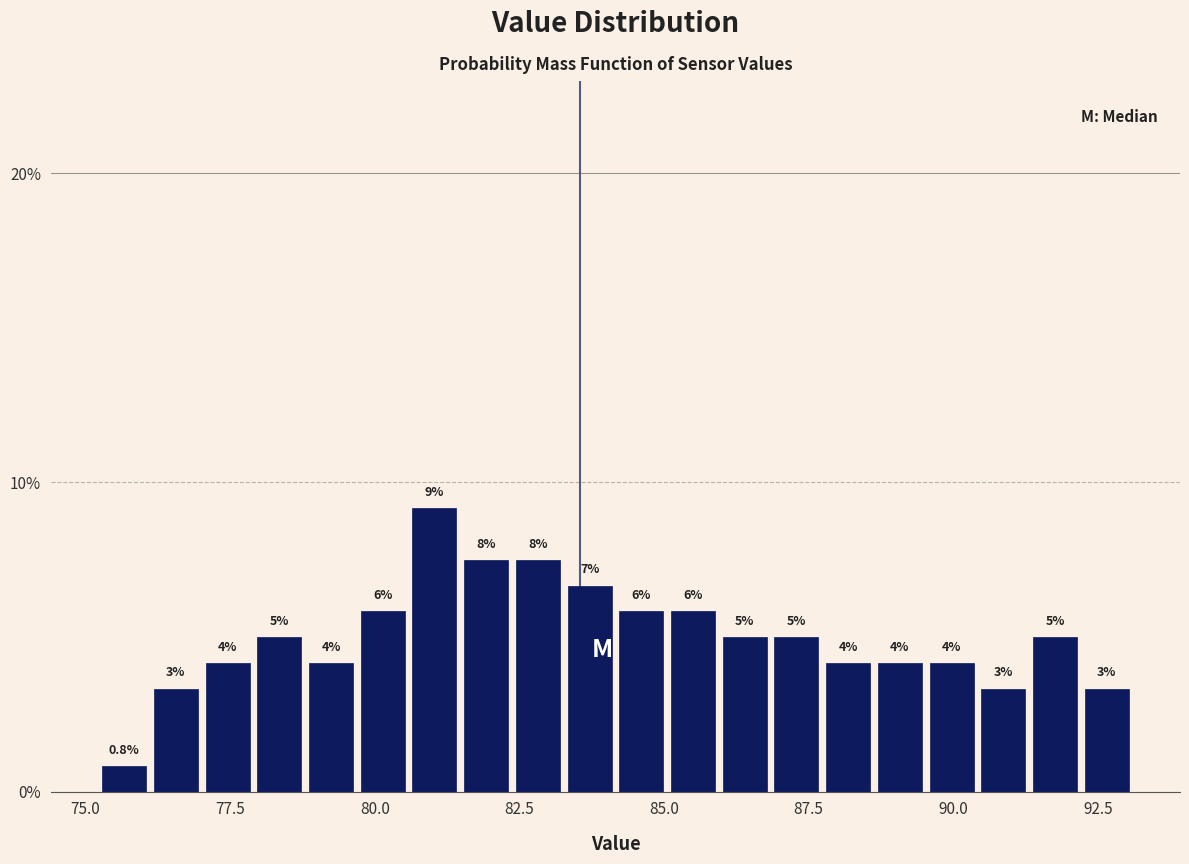

Around what value on the x-axis is the tallest bar? Give the approximate position of its centre, as read against the axis.

81.0